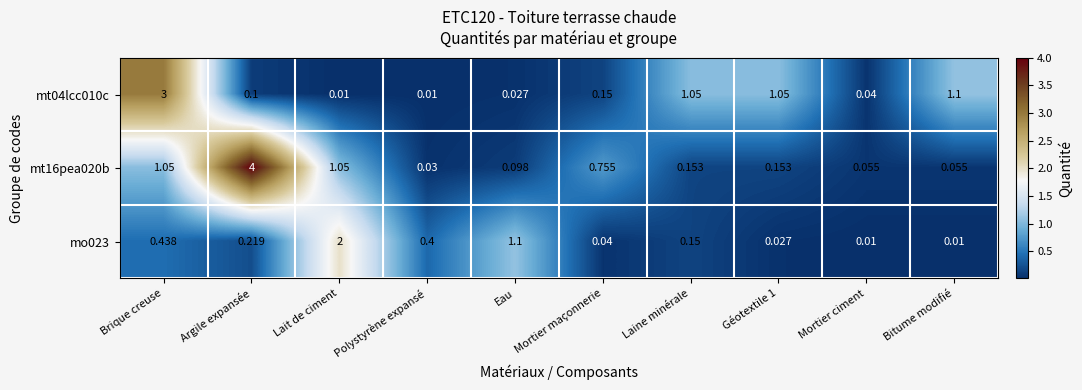

Which category has the highest value across all series?

Argile expansée